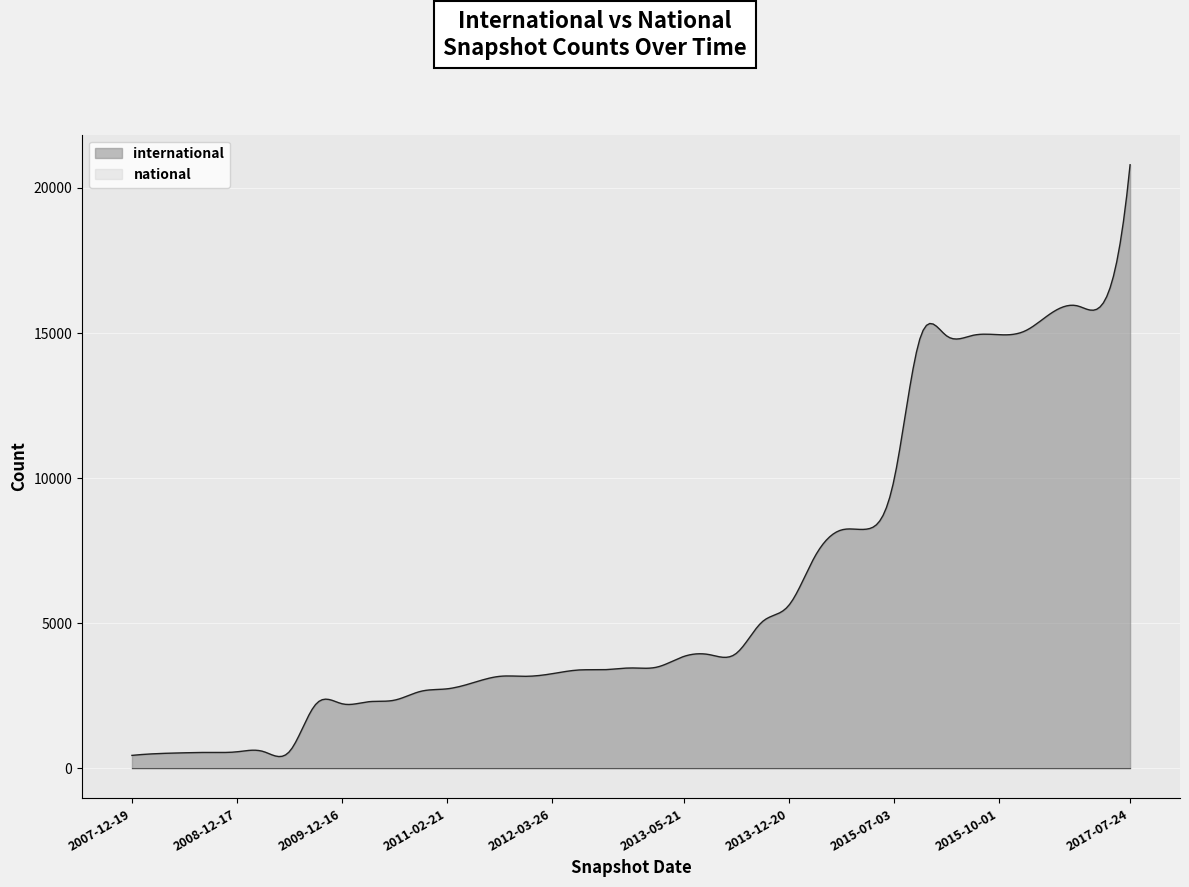

True or false: national has more than 1 interior local peaks.

False